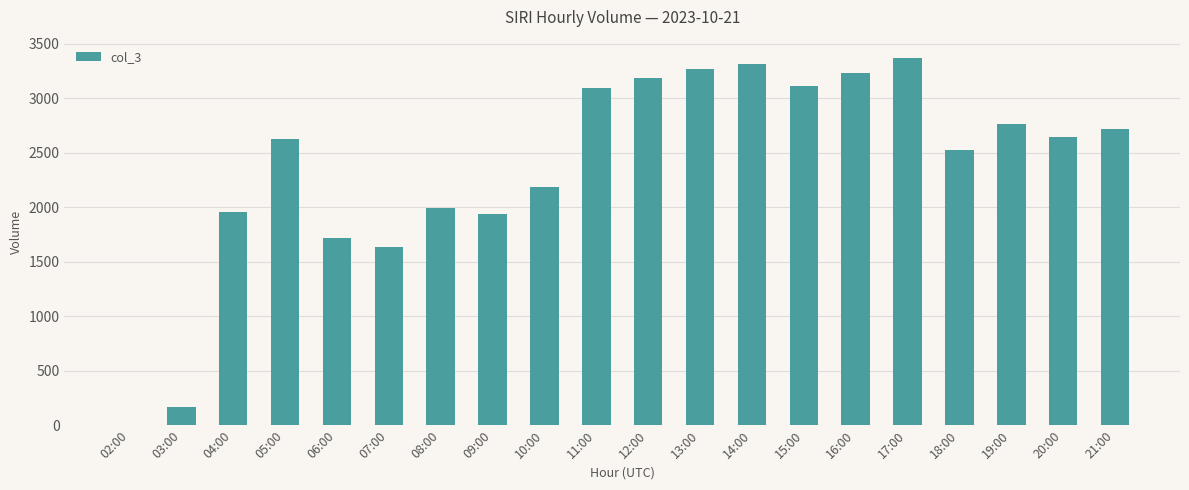

What is the maximum value shown in the chart?

3370